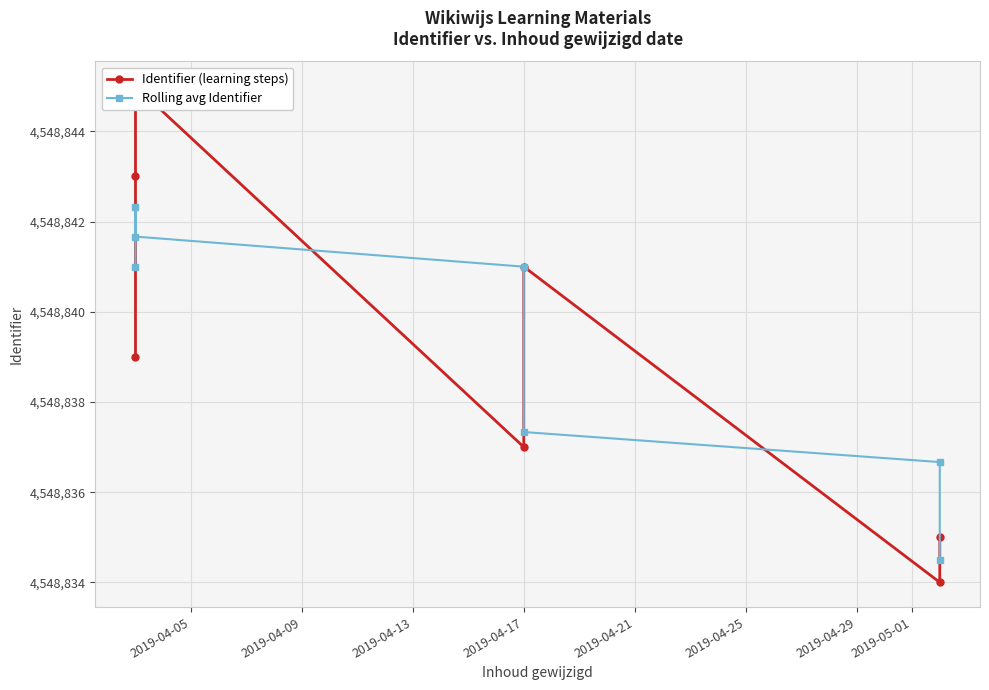

Which series changed the most between 2019-04-05 and 2019-04-17?

Identifier (learning steps)